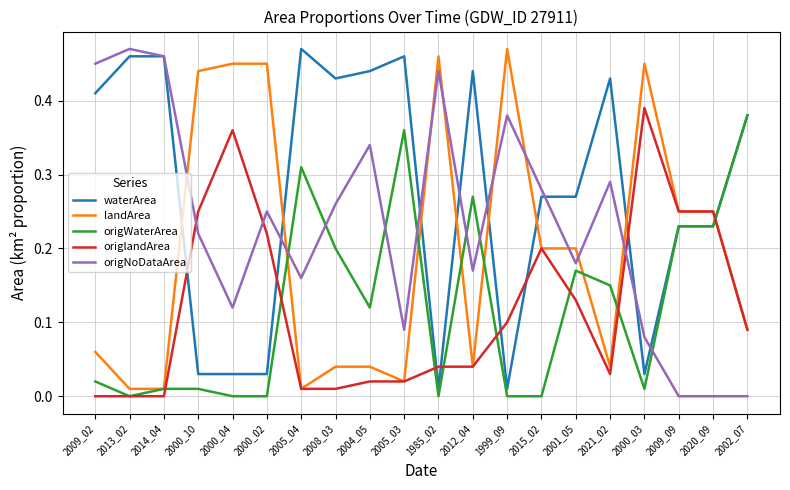

At 2008_03, list the series in order from smallest to largest.

origlandArea, landArea, origWaterArea, origNoDataArea, waterArea